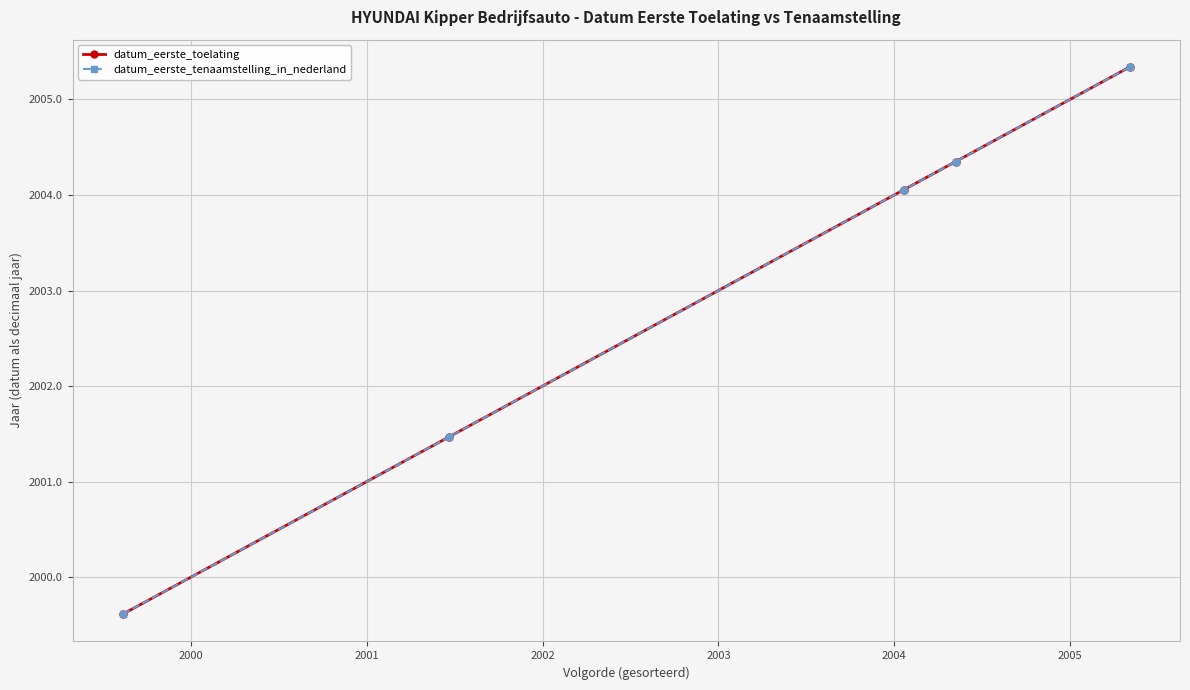

Does the chart have visible grid lines?

Yes